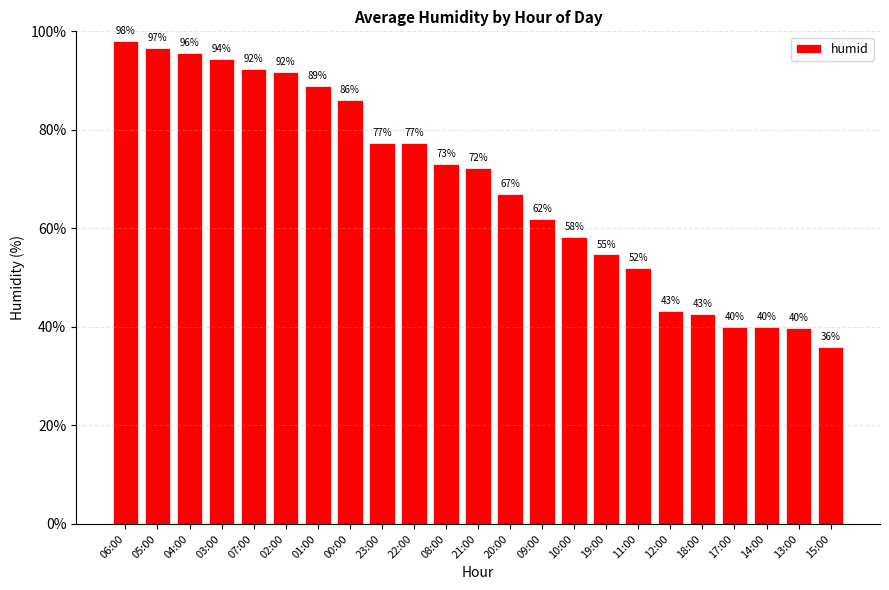

True or false: the data shows 44.4 at 08:00.

False